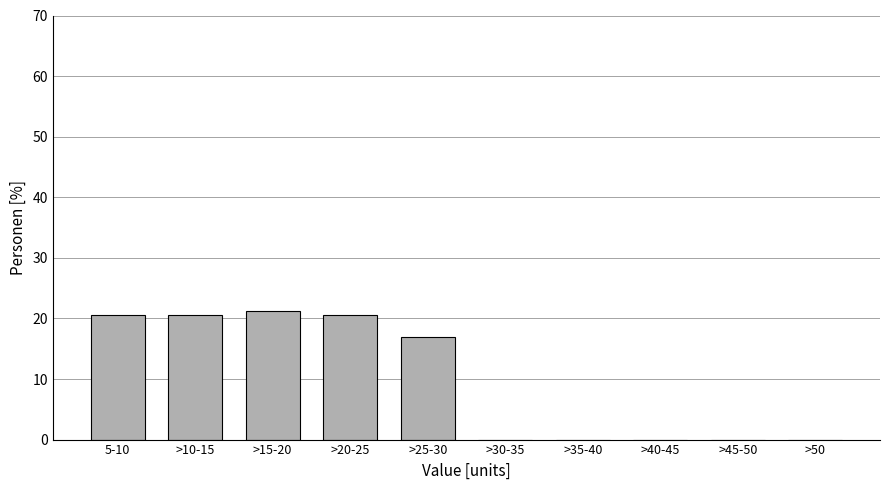

The value at >40-45 is 6.8. True or false?

False